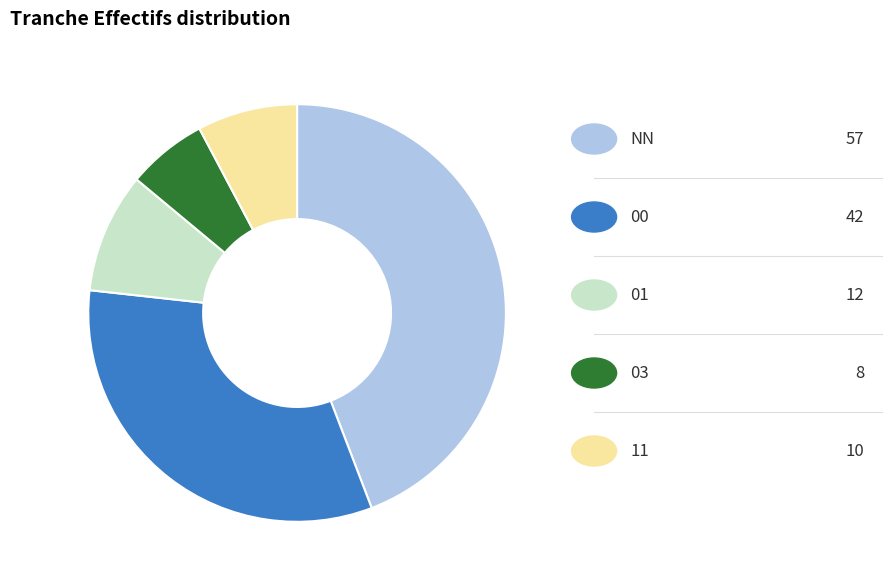

Does any single category account for the majority?

No